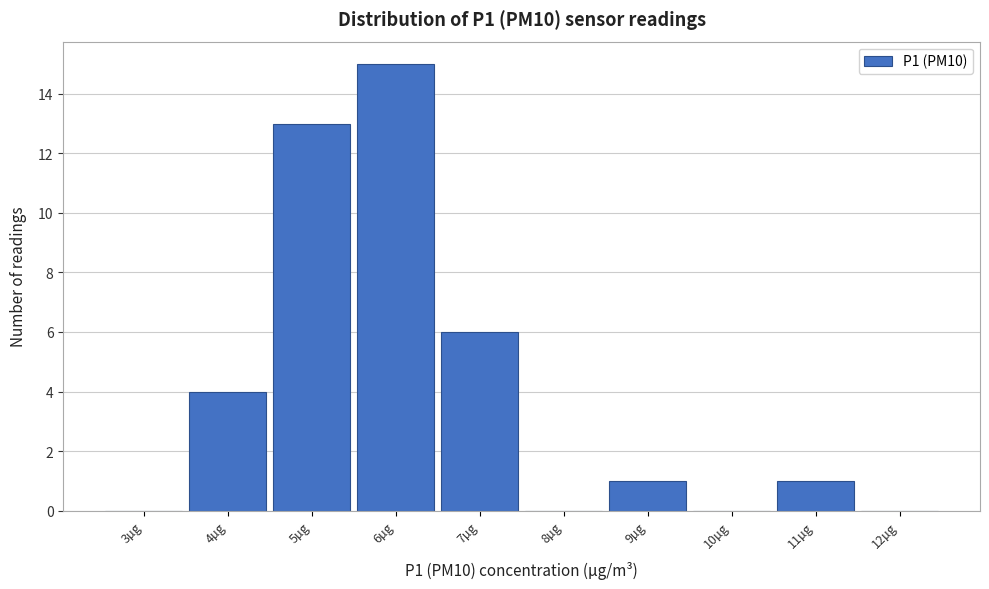

Reading left to right, extract all data points from this chart.

3µg=0	4µg=4	5µg=13	6µg=15	7µg=6	8µg=0	9µg=1	10µg=0	11µg=1	12µg=0